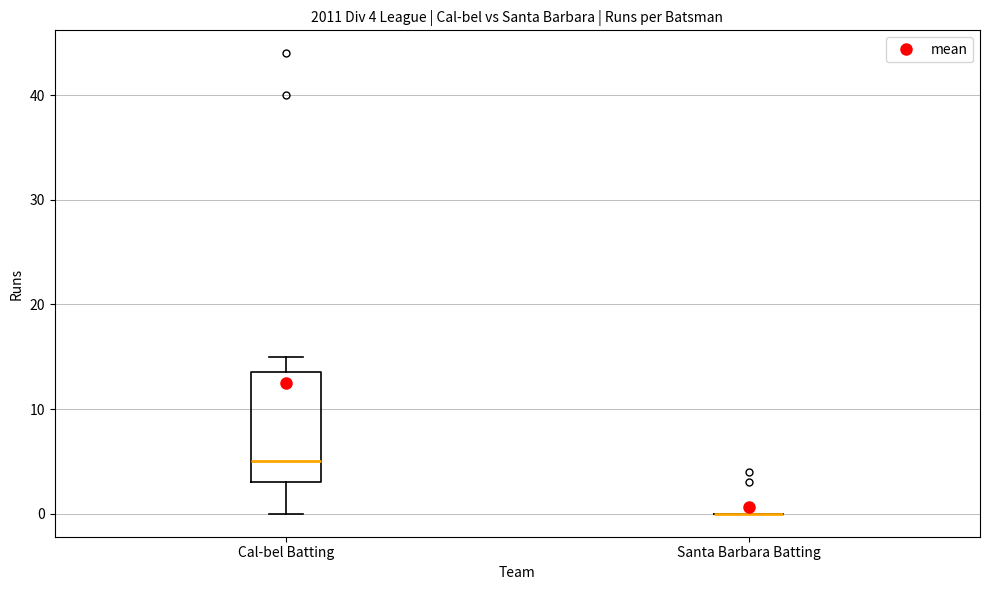

Which box is the tallest, from its lower edge to its upper edge?

Cal-bel Batting